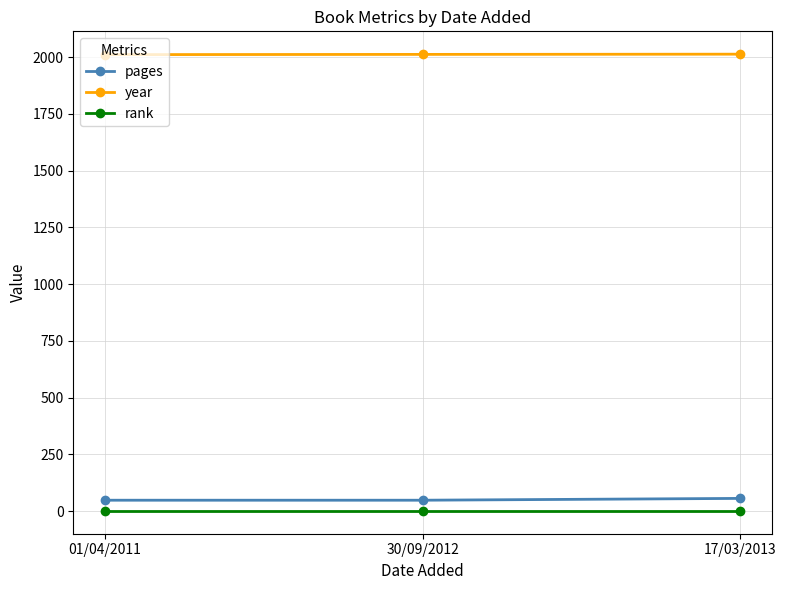

What is the average value of the year series?

2012